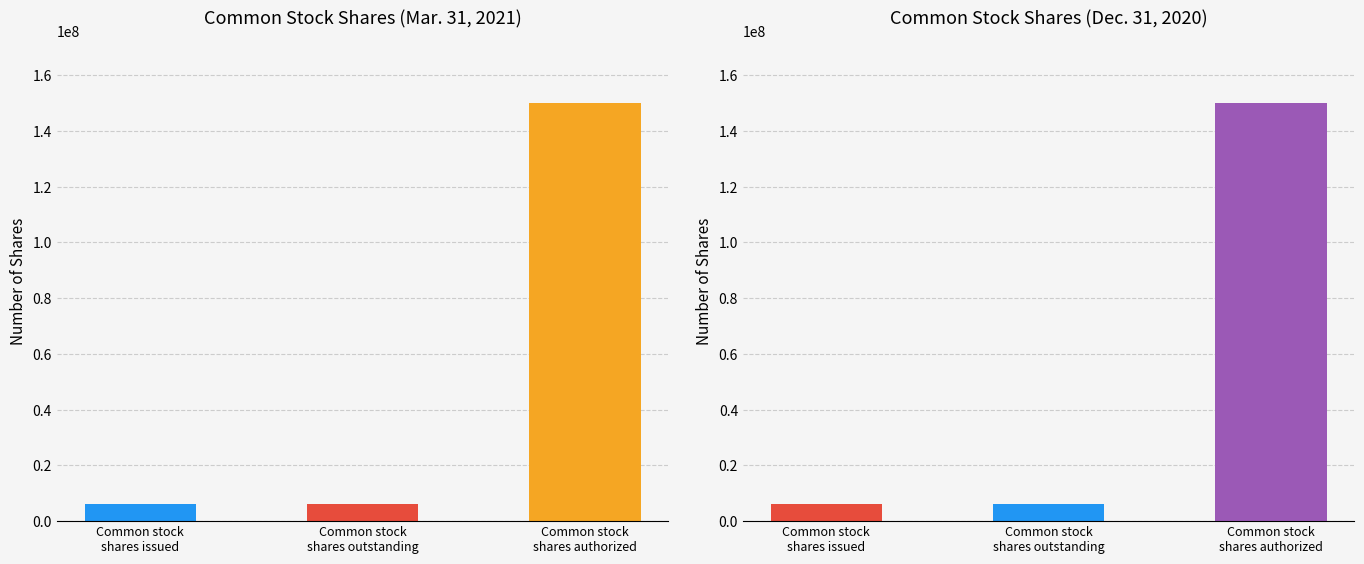

At how many categories does at least one series exceed 18230153?

1